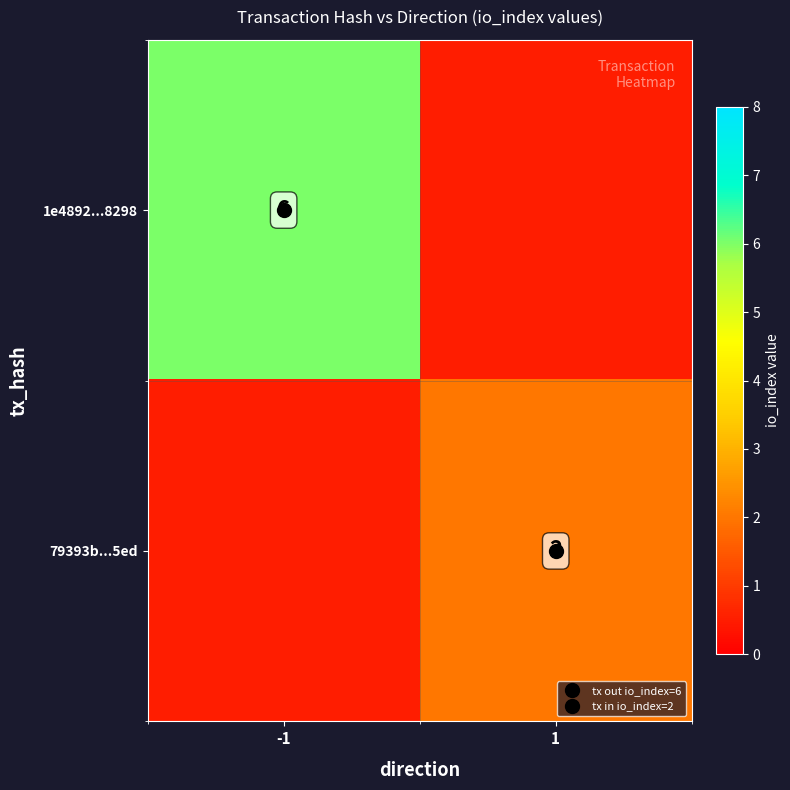

Is the value of 1e4892...8298 at 1 greater than the value of 79393b...5ed at -1?

No